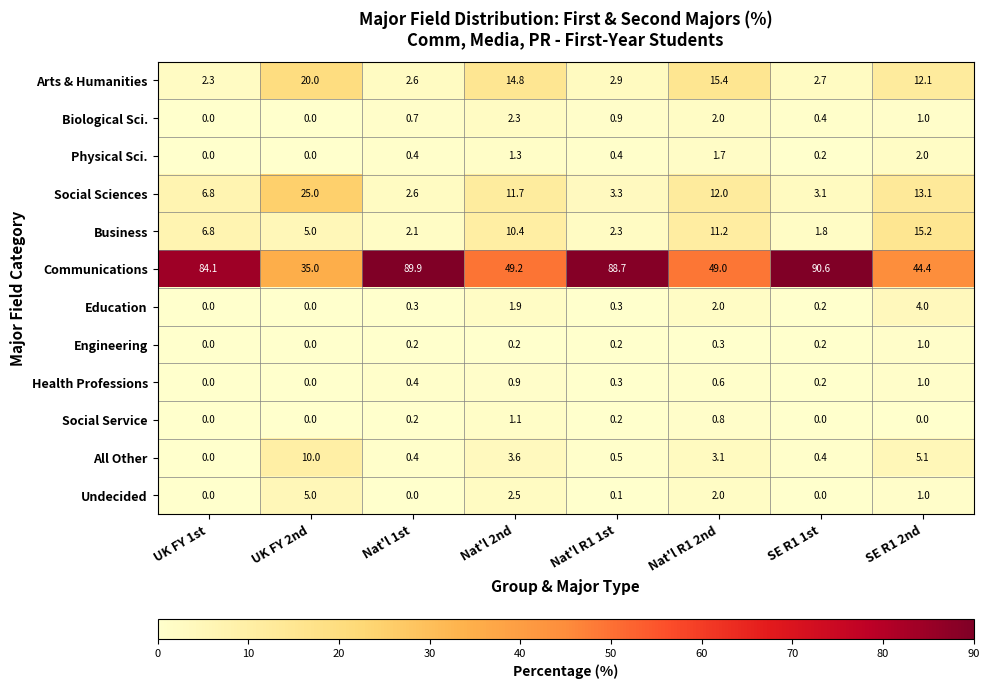

Where does the Undecided series first go above 1?

UK FY 2nd